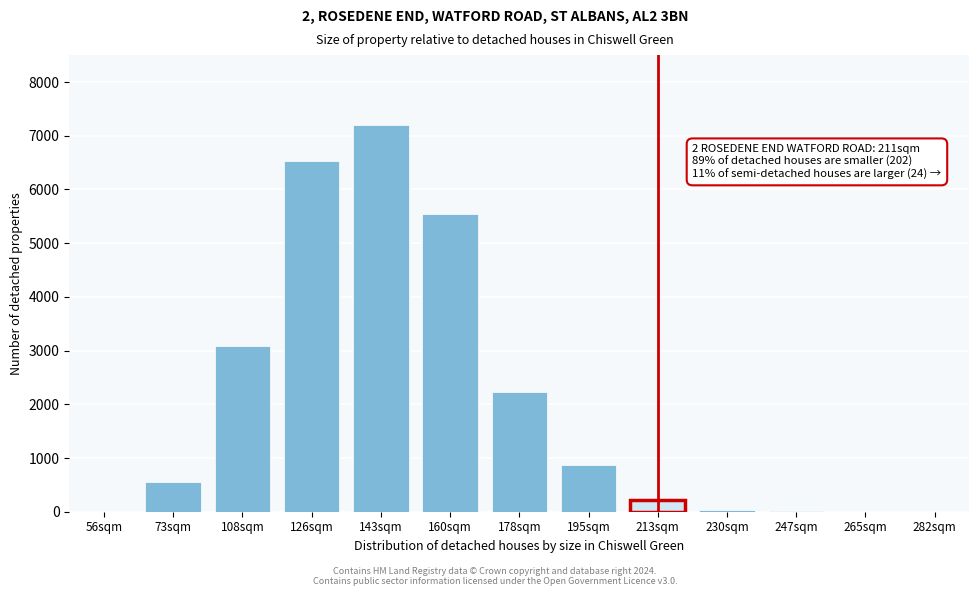

What is the change in value from 143sqm to 213sqm?

-6990